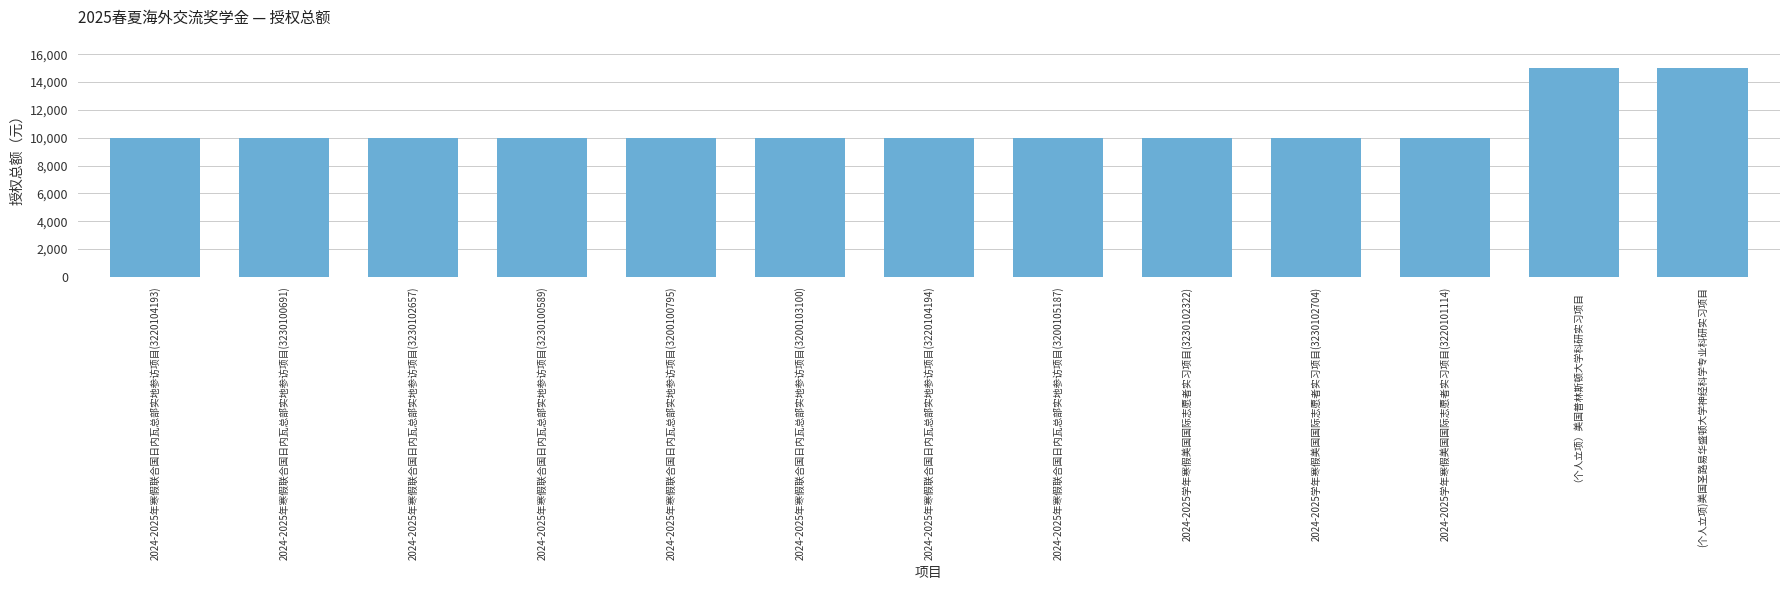

Count the number of data series in this chart.

1